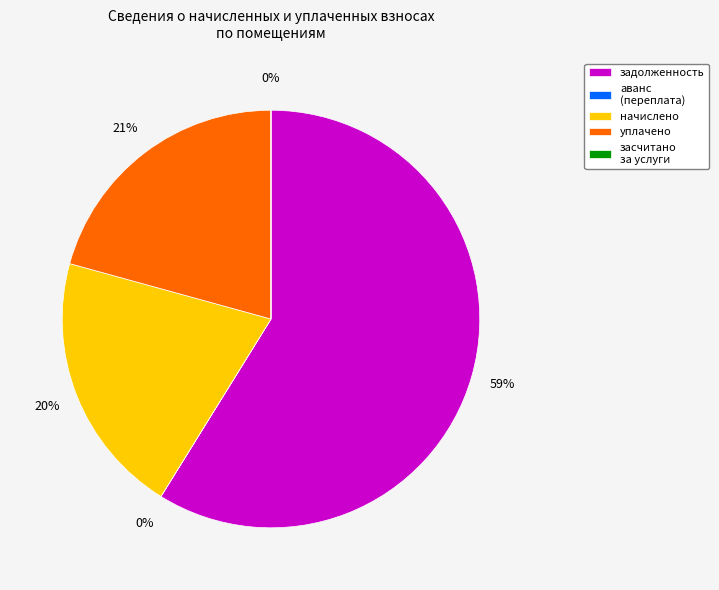

To the nearest percent, what portion does задолженность represent?

59%